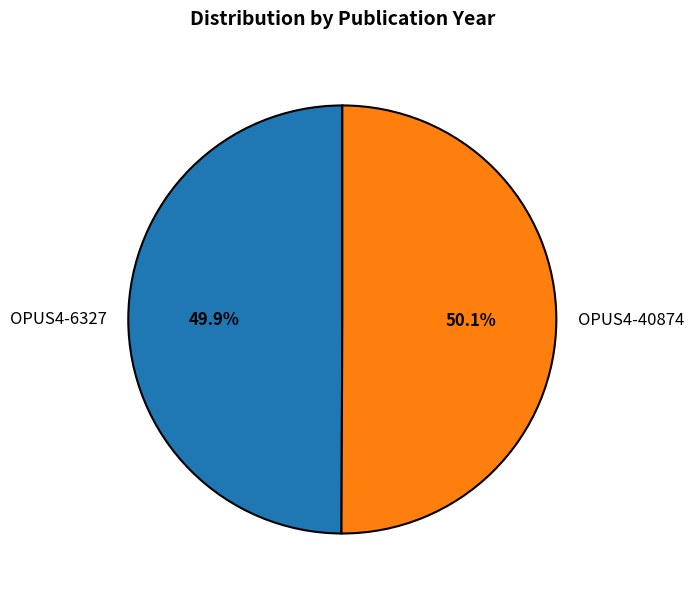

Count the number of slices in the pie.

2